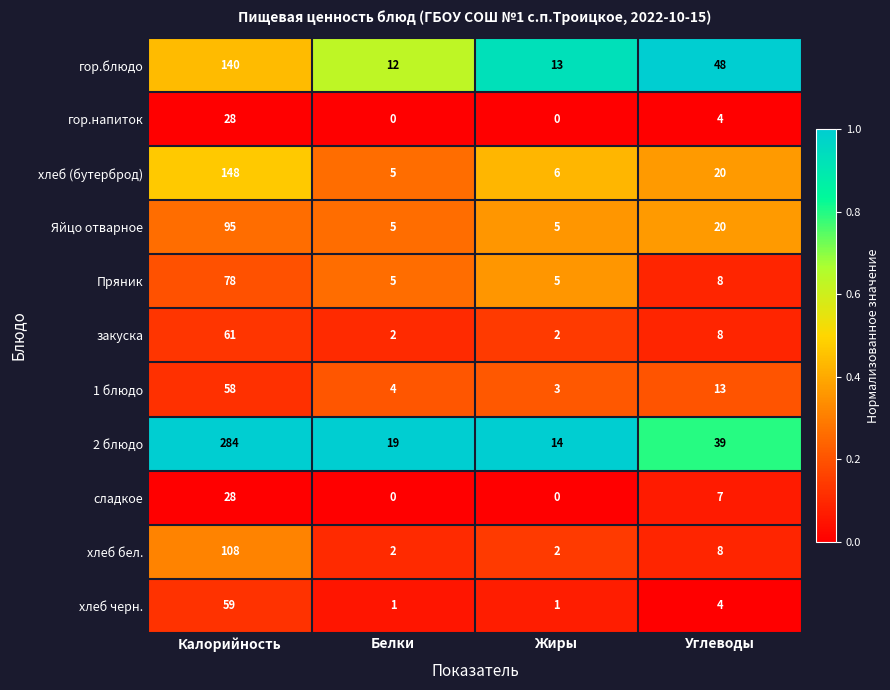

Which series changed the most between Белки and Углеводы?

гор.блюдо